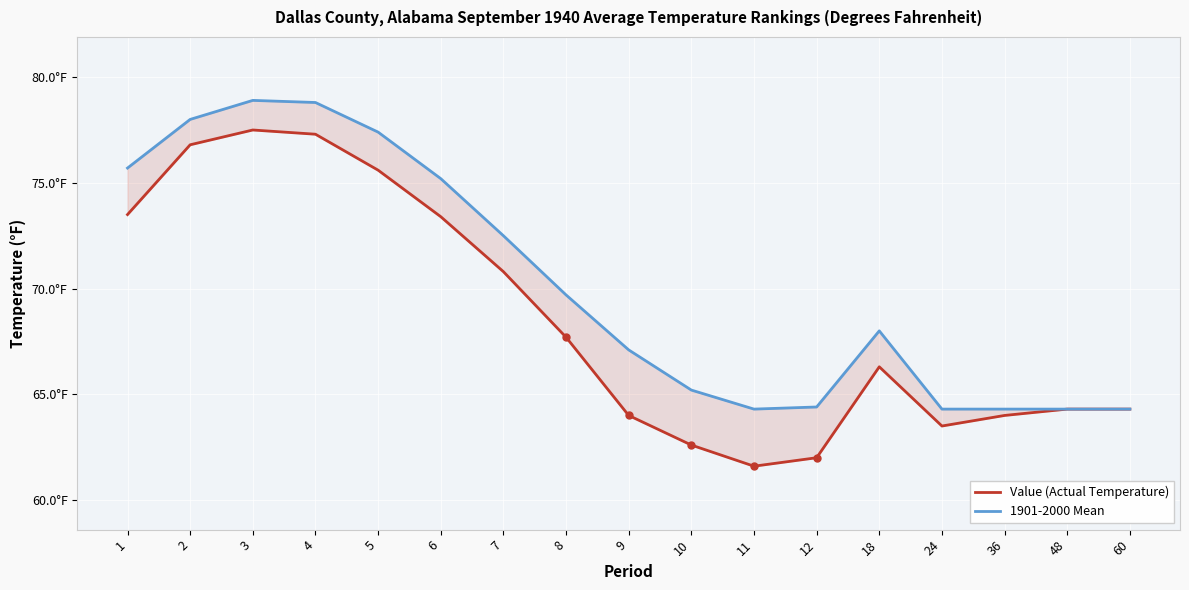

True or false: 1901-2000 Mean and Value (Actual Temperature) cross at least once.

False